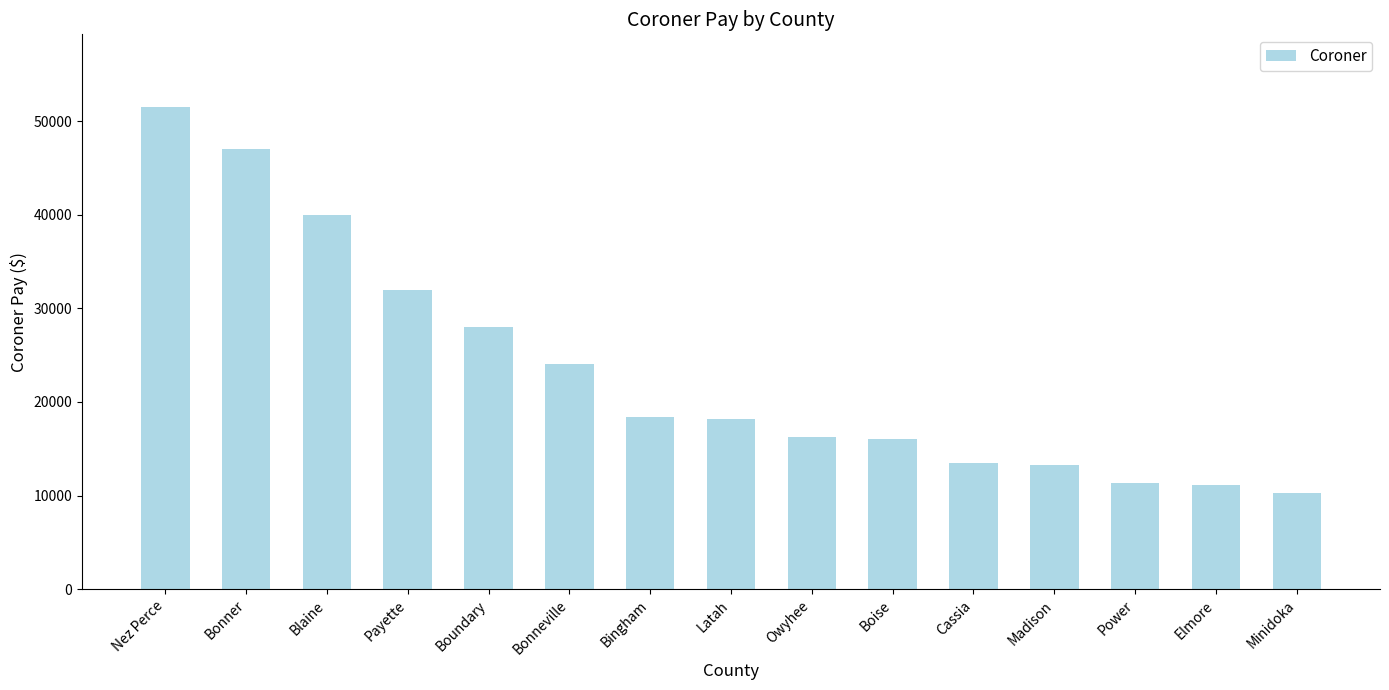

Are the bars horizontal?

No